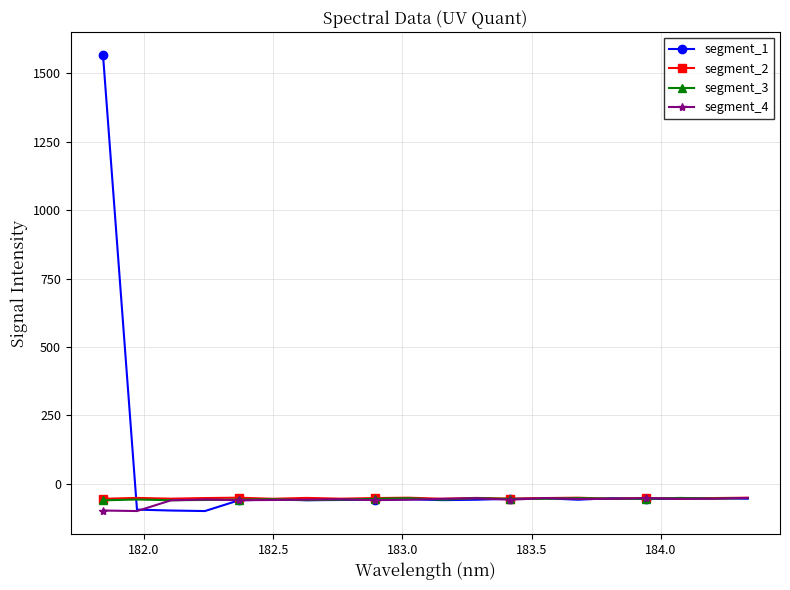

True or false: segment_1 has more than 1 points higher than both neighbors.

True